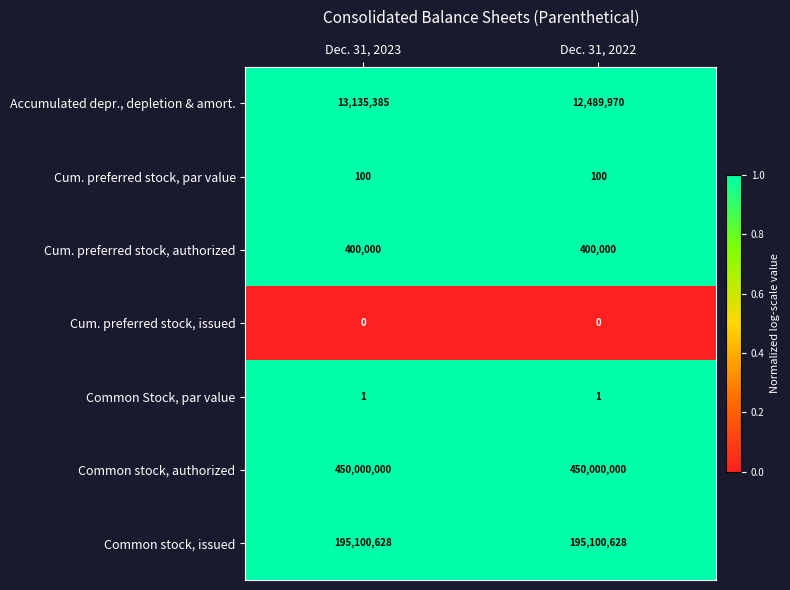

What is the sum of the Common stock, issued values at Dec. 31, 2023 and Dec. 31, 2022?

390201256